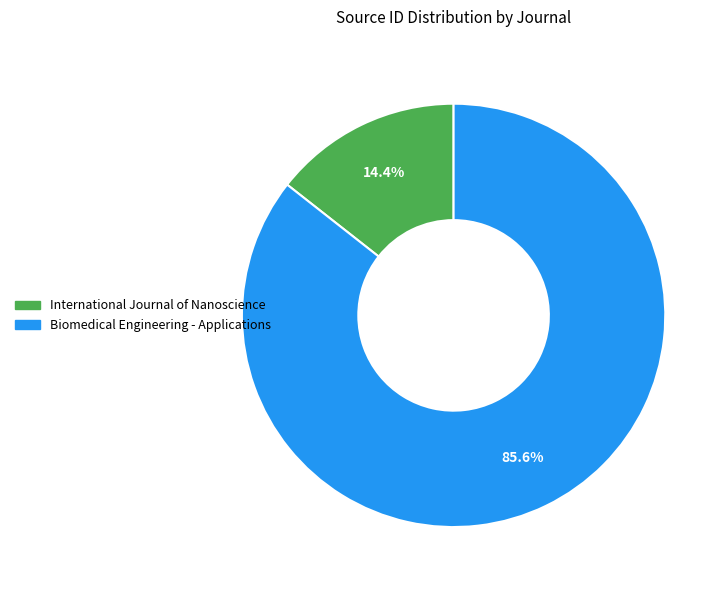

How much of the chart is everything except International Journal of Nanoscience?

85.6%